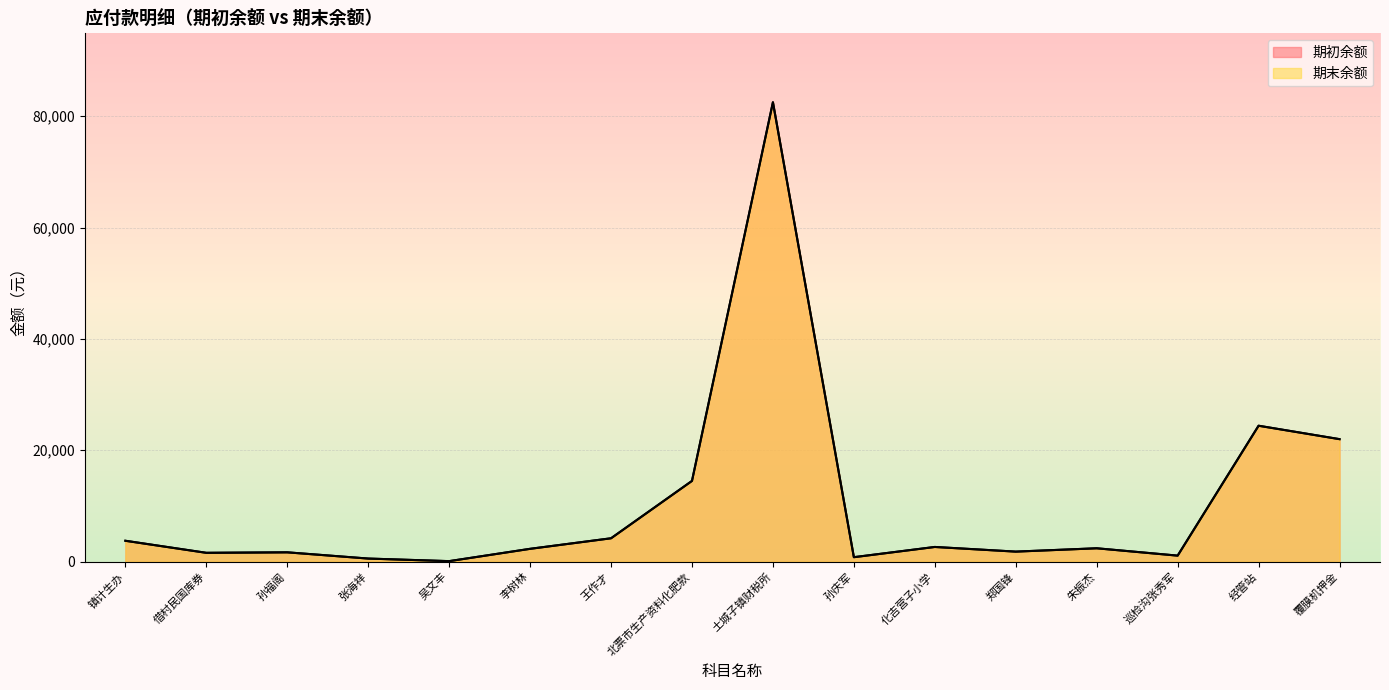

True or false: 期初余额 has a value of 115562.1 at 土城子镇财税所.

False